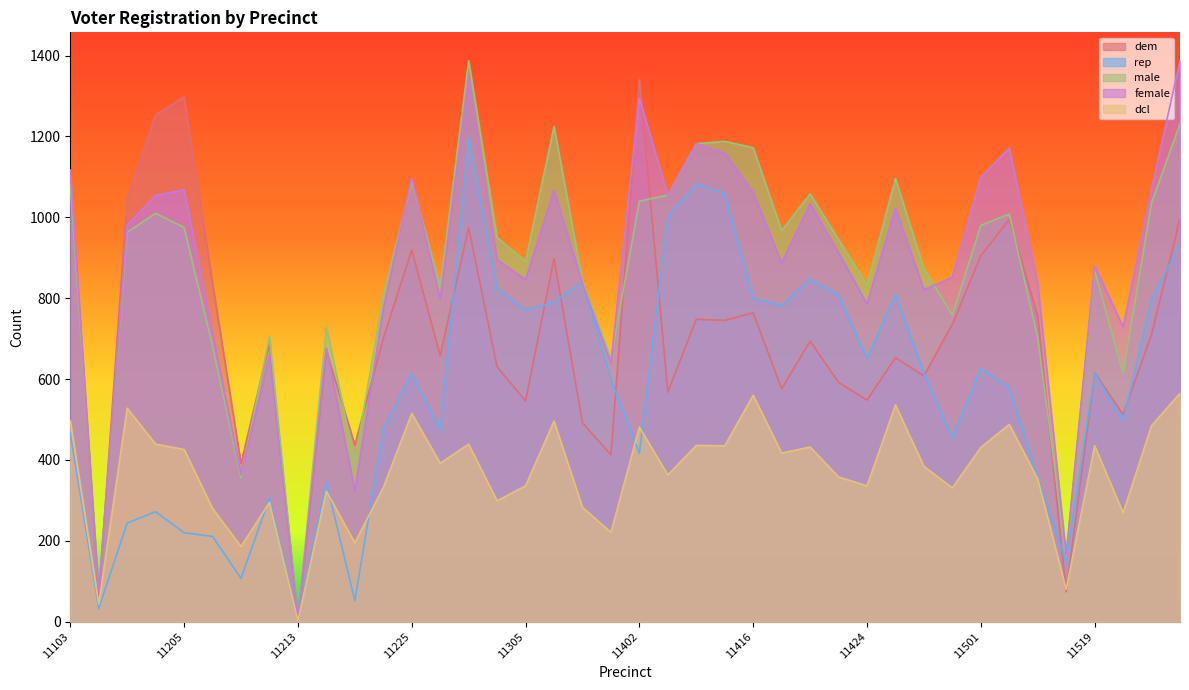

Is it true that rep equals 613 at 11225?

True